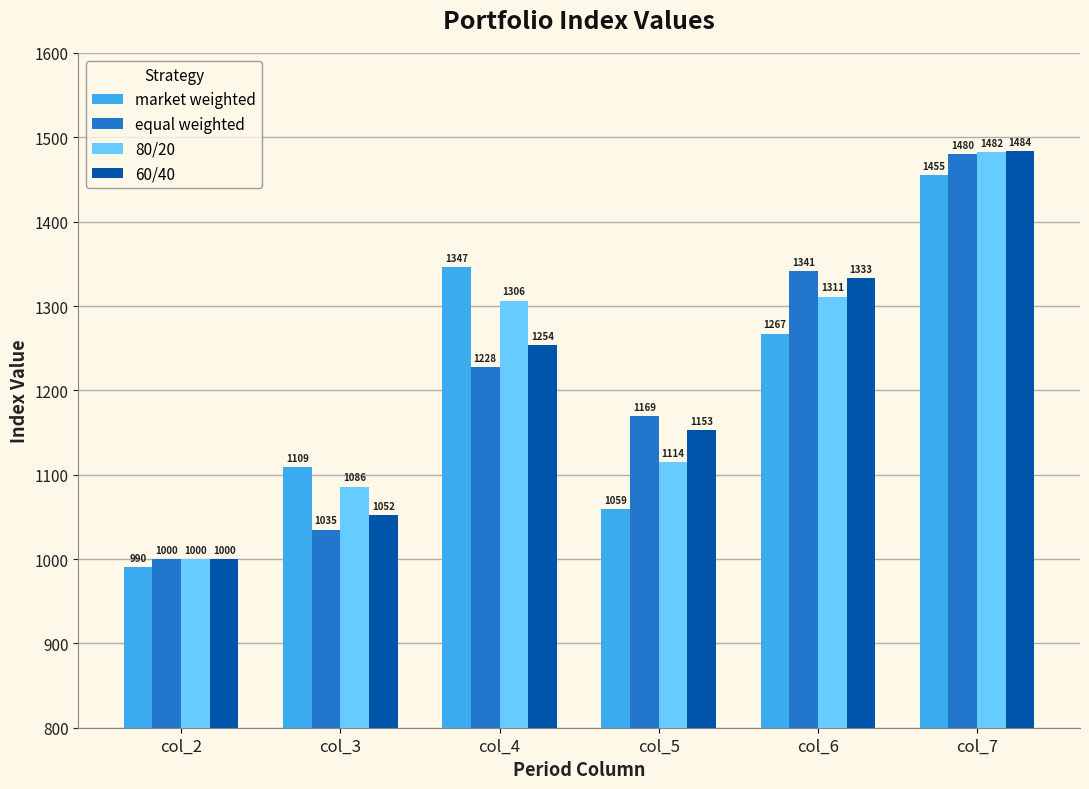

At which category is the sum across all series the highest?

col_7